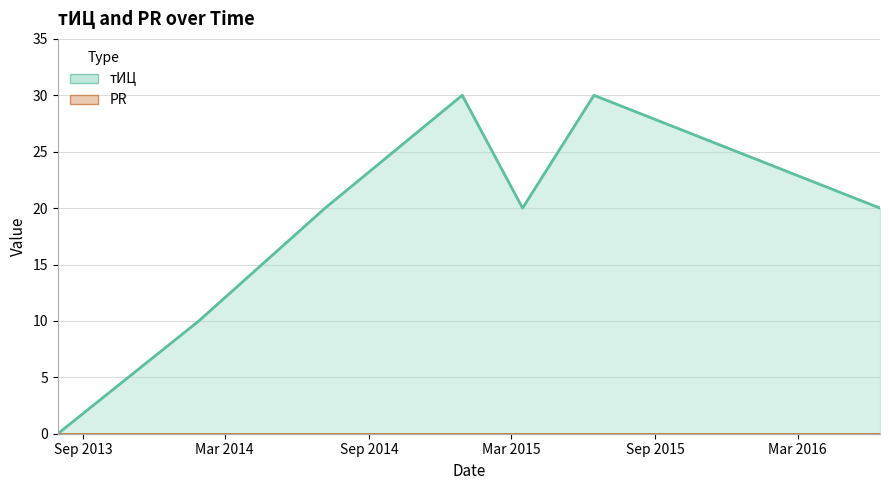

Where is the data nearest to the value 15?

2014-01-27